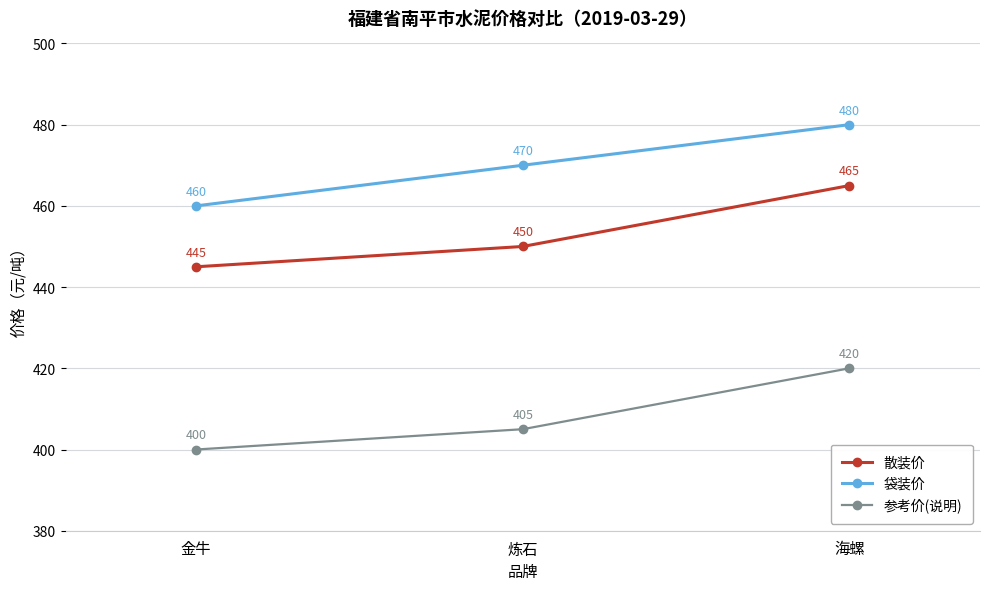

How many 参考价(说明) values are between 400 and 420?

3